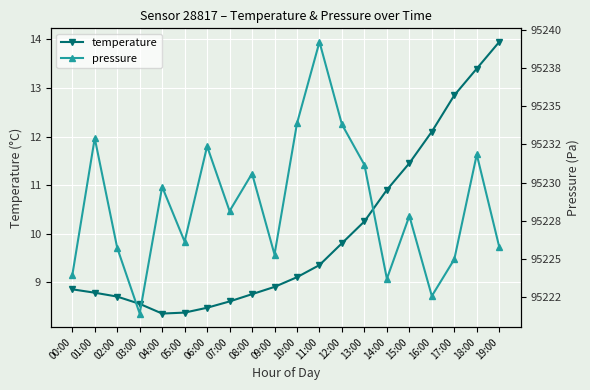

Where is pressure nearest to the value 95230?

04:00